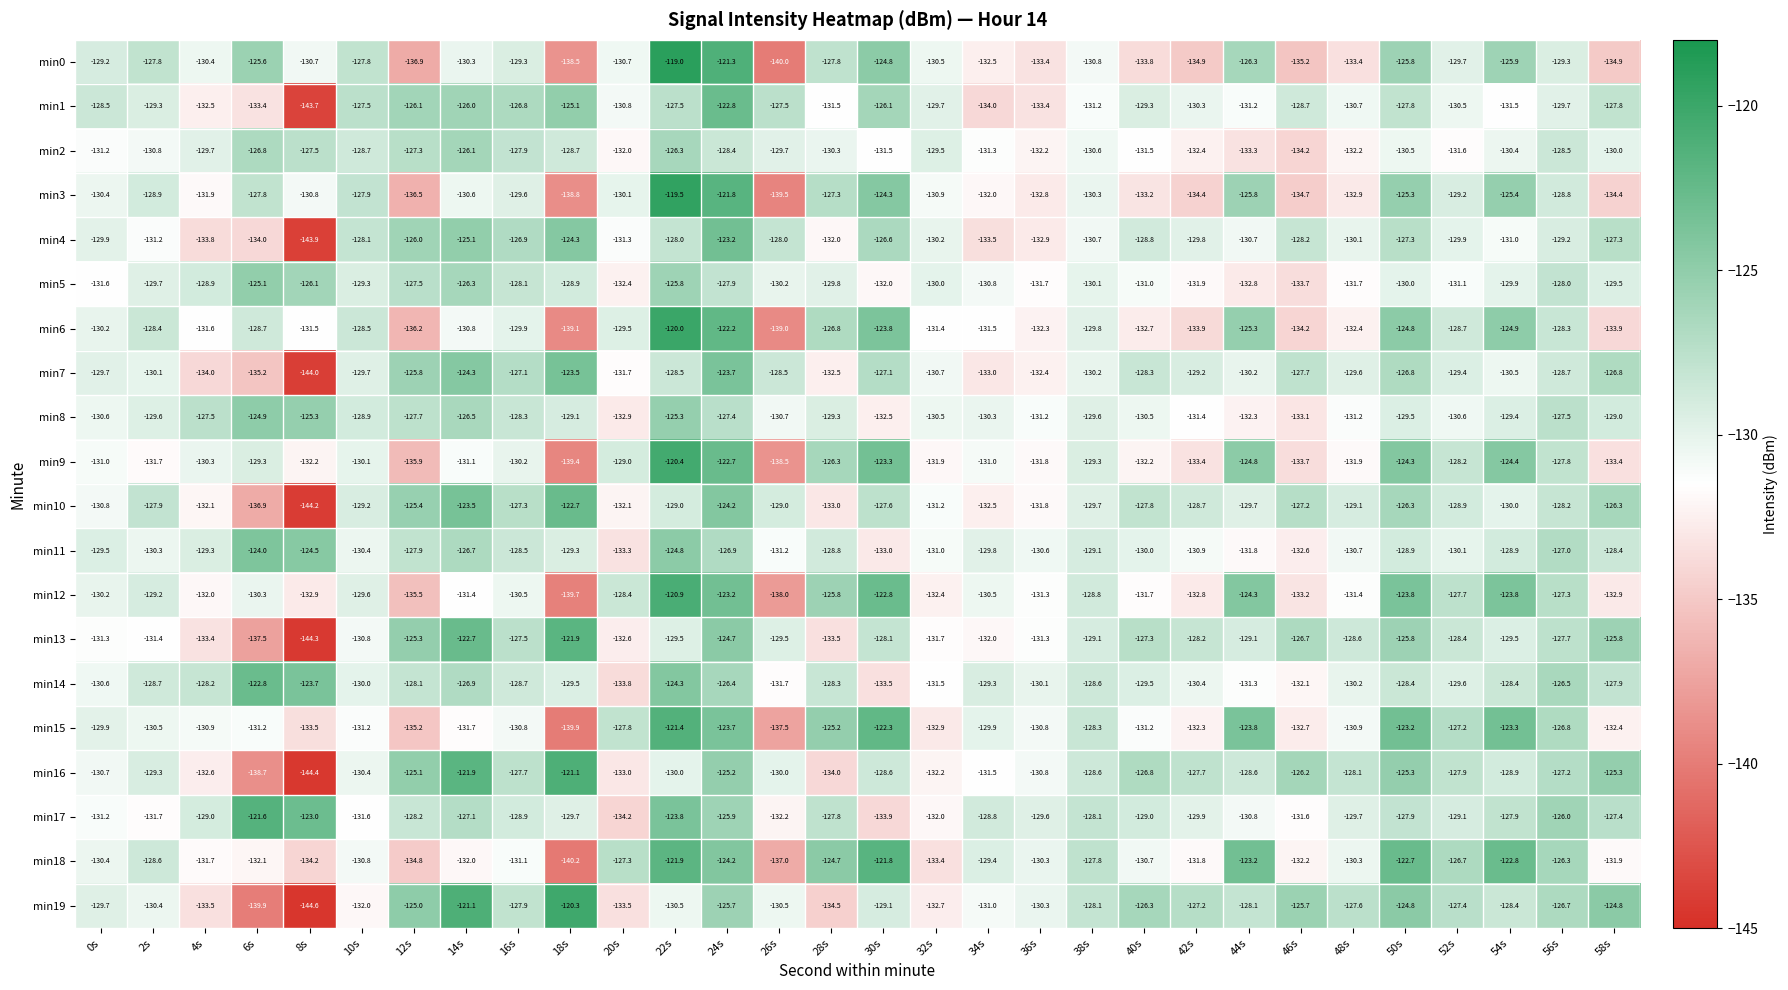

Where does the min17 series first go above -129?

6s